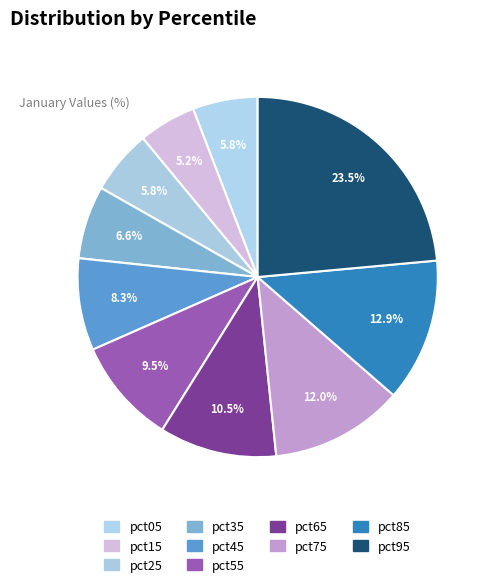

True or false: pct95 accounts for 32% of the total.

False